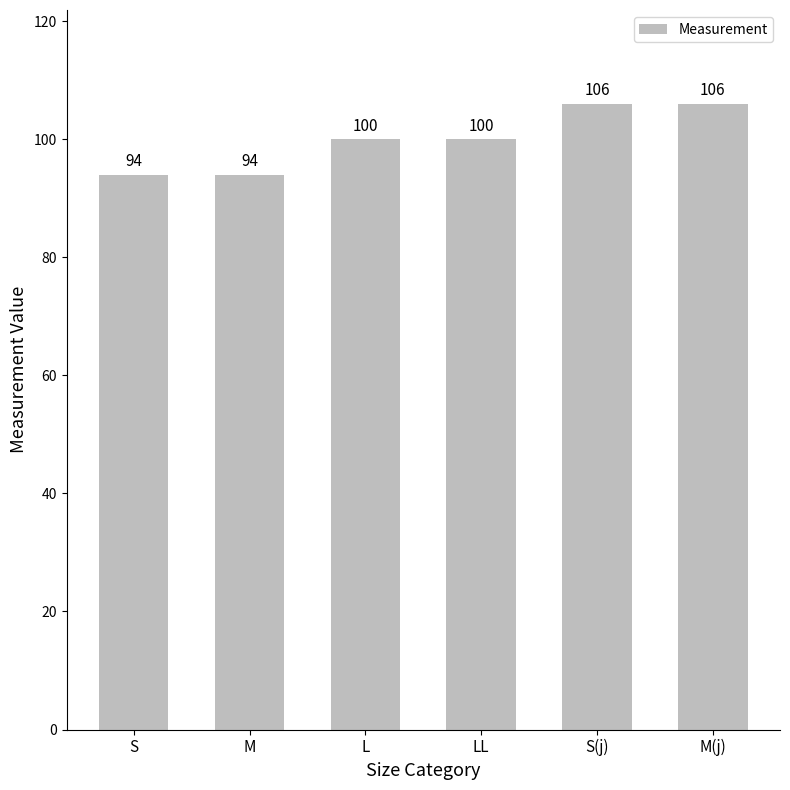

Does the chart contain stacked bars?

No